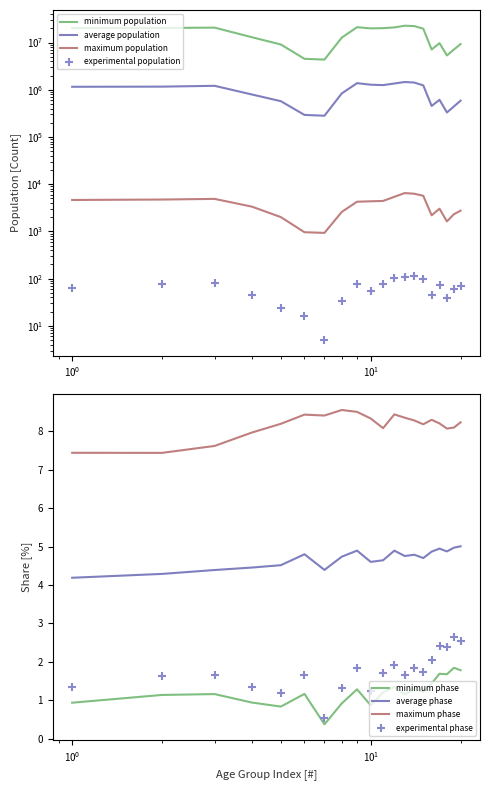

True or false: minimum phase and maximum phase intersect in this chart.

False